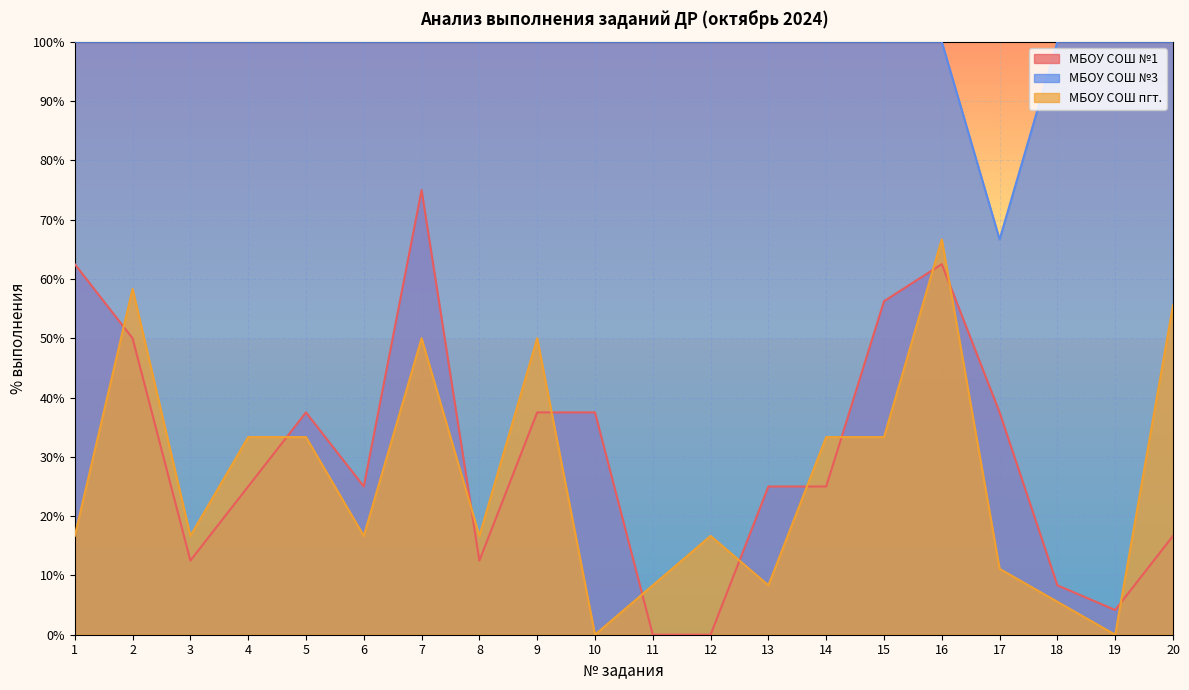

Between 4 and 12, which is larger?

4